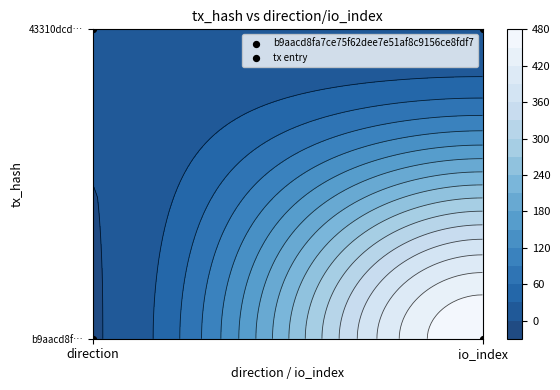

Rank the series by their average value, from highest to lowest.

b9aacd8fa7ce75f62dee7e51af8c9156ce8fdf7, 43310dcd61a5e782c86ef865a04ce8a0bf8920a